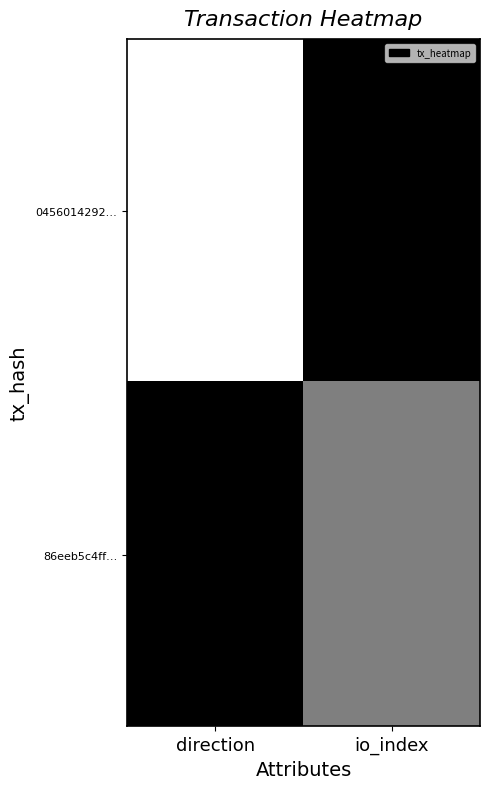

Reading left to right, transcribe all the data shown in this chart.

0456014292…: direction=-1	io_index=1
86eeb5c4ff…: direction=1	io_index=0